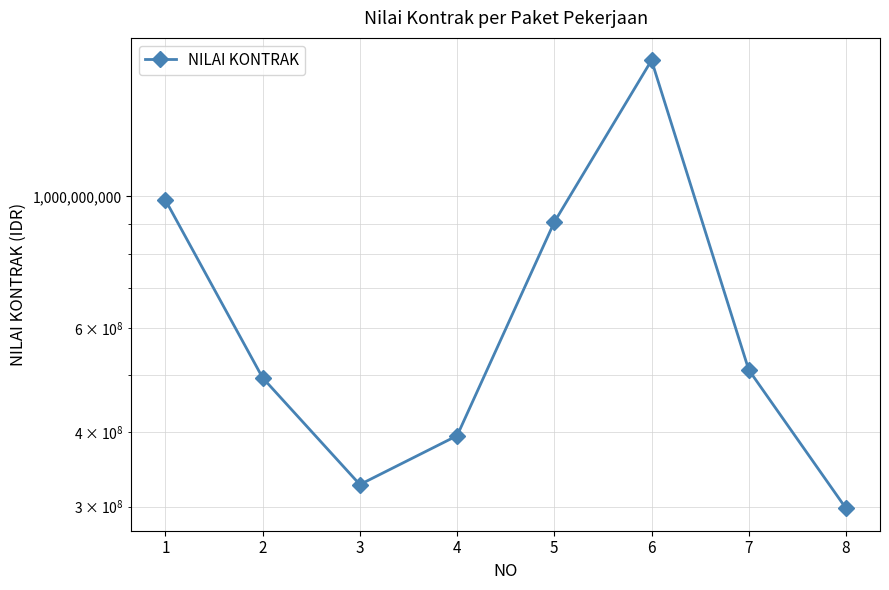

Which has a higher value, 4 or 5?

5